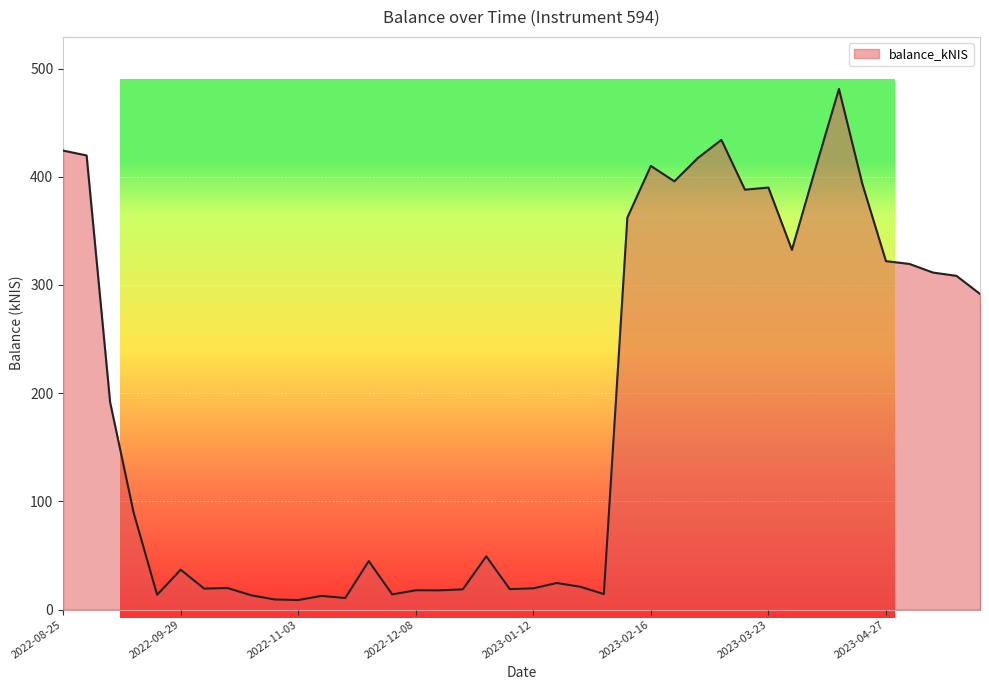

What is the difference between the maximum and minimum values?

472.4